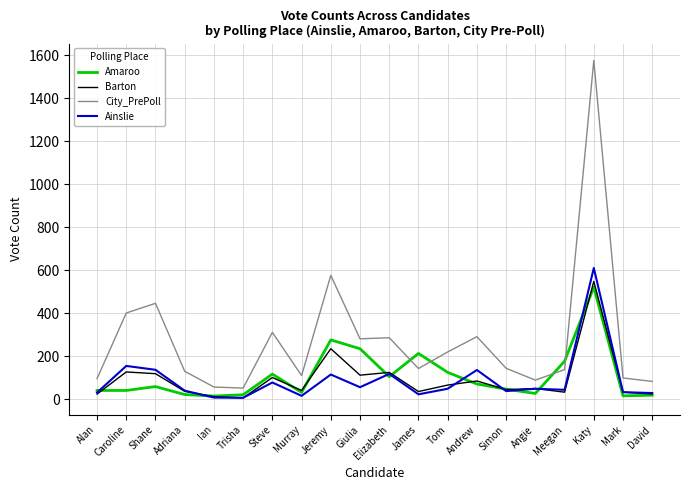

What is the smallest value displayed?

7